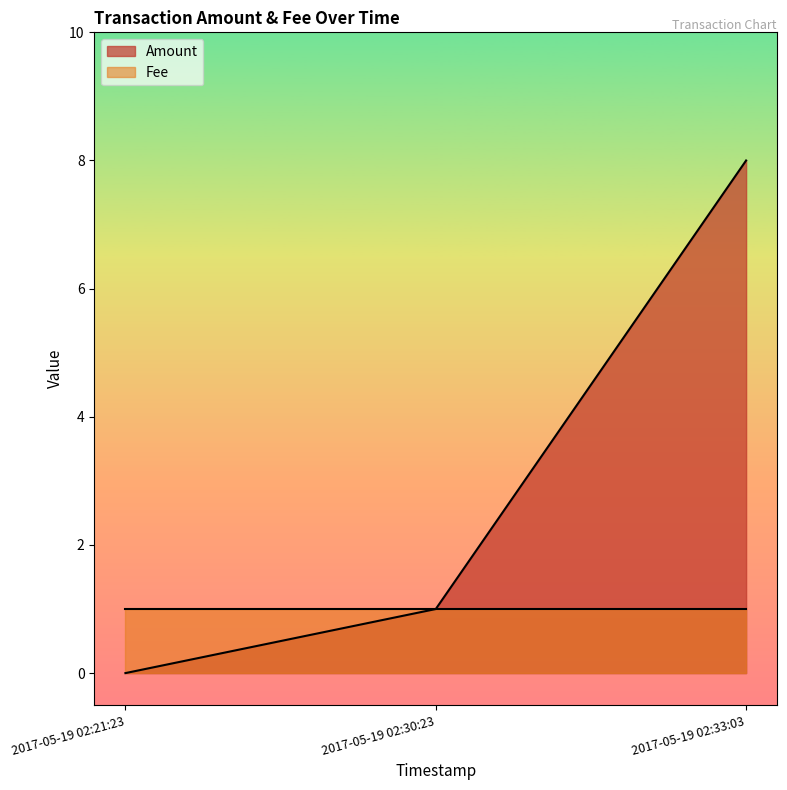

The value at 2017-05-19 02:33:03 is 14. True or false?

False